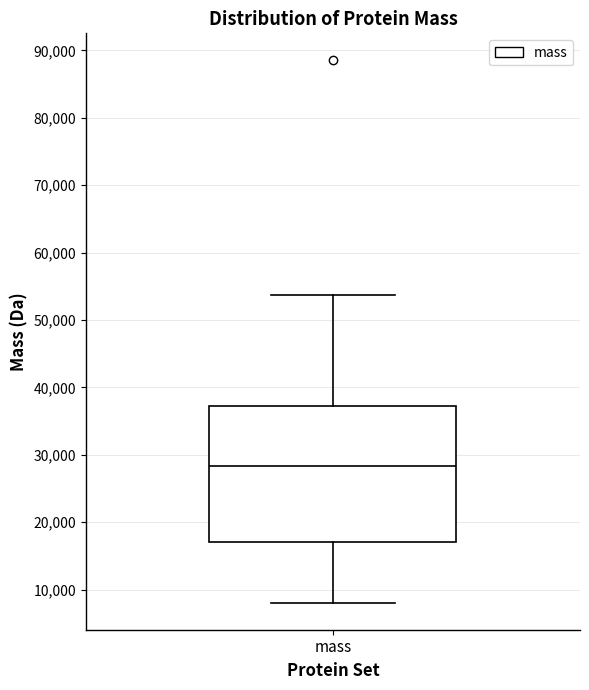

Read this box plot against the y-axis: the position of the median line, the range covered by the box, and the ends of both whiskers. The values are not printed on the chart, so give them approximately, as read against the axis.

median 28000, box 17000 to 37000, whiskers 8000 to 54000